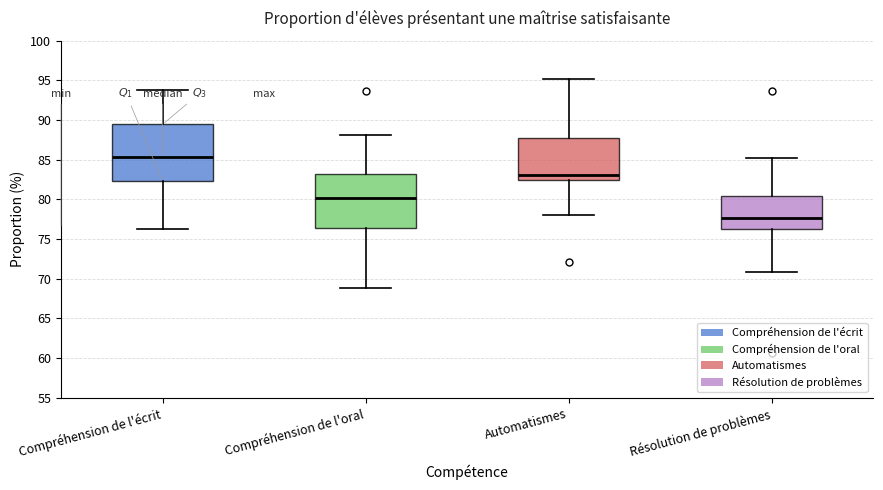

Reading left to right, read every box against the y-axis: the position of its median line, the range the box covers, and the ends of its whiskers. The values are not printed on the chart, so give them approximately, as read against the axis.

Compréhension de l'écrit: median 85.5, box 82.5 to 89.5, whiskers 76.5 to 94.0
Compréhension de l'oral: median 80.0, box 76.5 to 83.0, whiskers 69.0 to 88.0
Automatismes: median 83.0, box 82.5 to 87.5, whiskers 78.0 to 95.0
Résolution de problèmes: median 77.5, box 76.5 to 80.5, whiskers 71.0 to 85.0